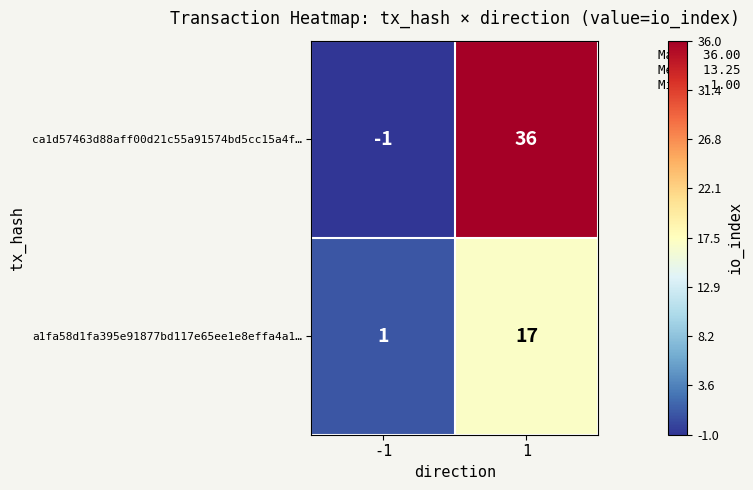

What is the greatest value displayed?

36